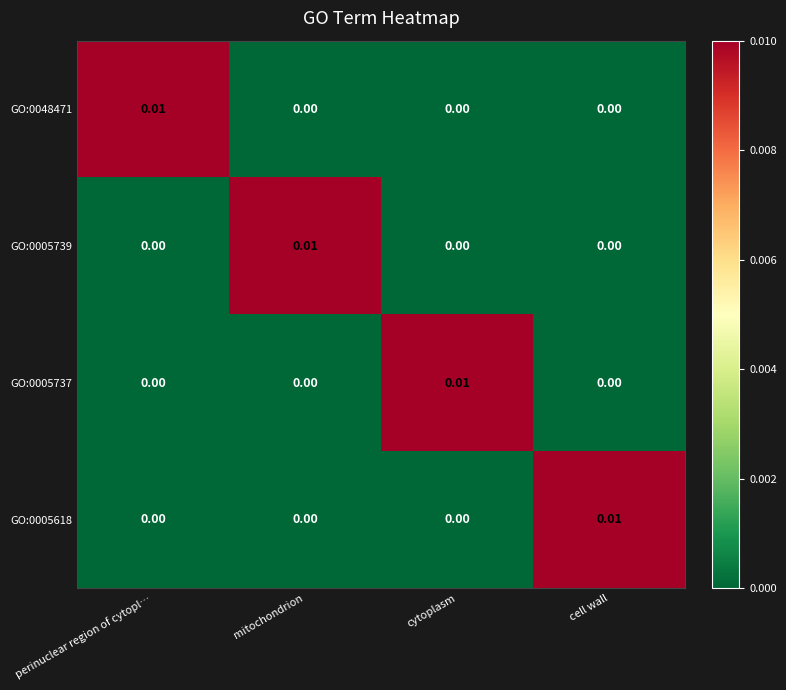

At which label does GO:0005739 reach its peak?

mitochondrion